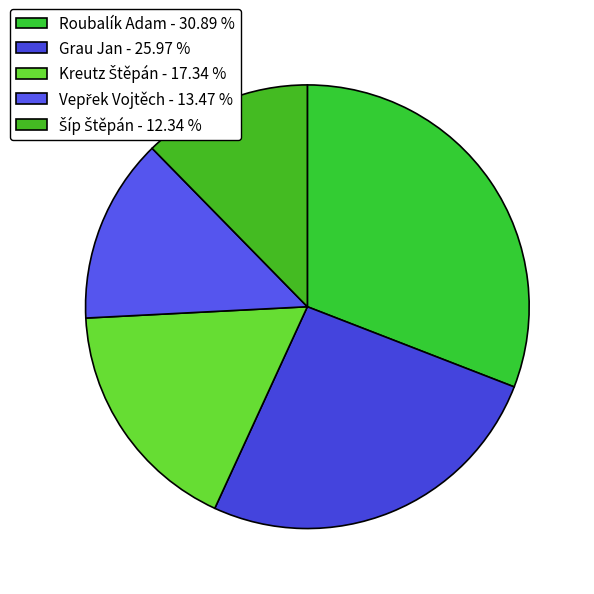

Between Grau Jan and Roubalík Adam, which is larger?

Roubalík Adam